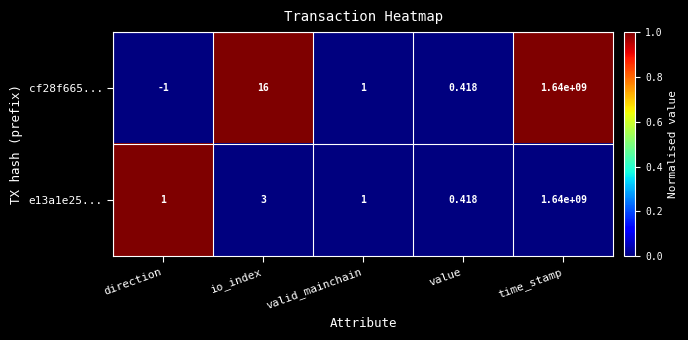

How many values in cf28f665... are below zero?

1